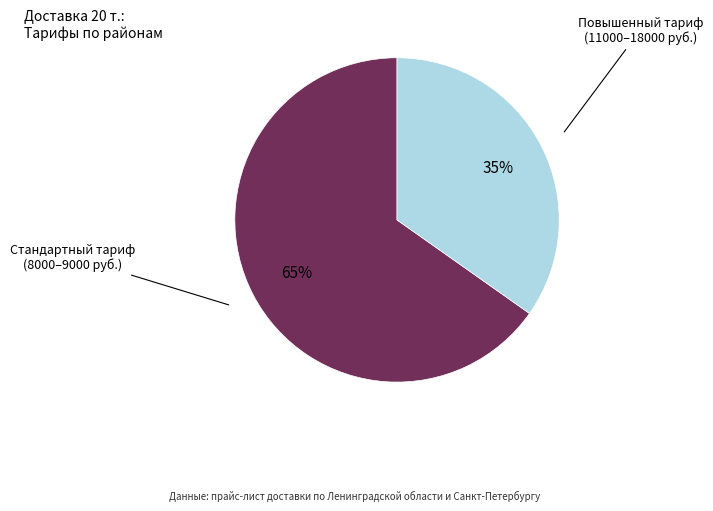

Is there a majority slice in this chart?

Yes